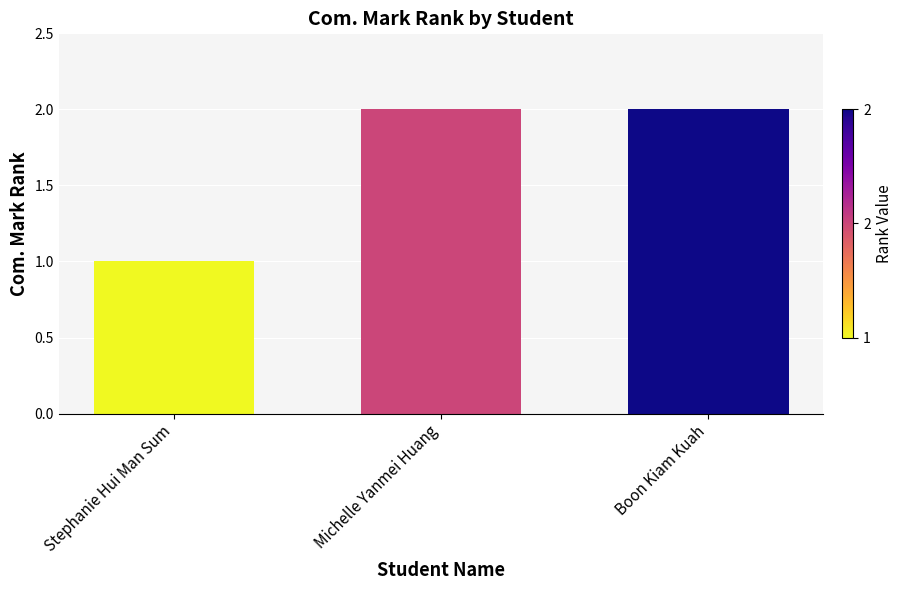

What is the change in value from Stephanie Hui Man Sum to Michelle Yanmei Huang?

+1